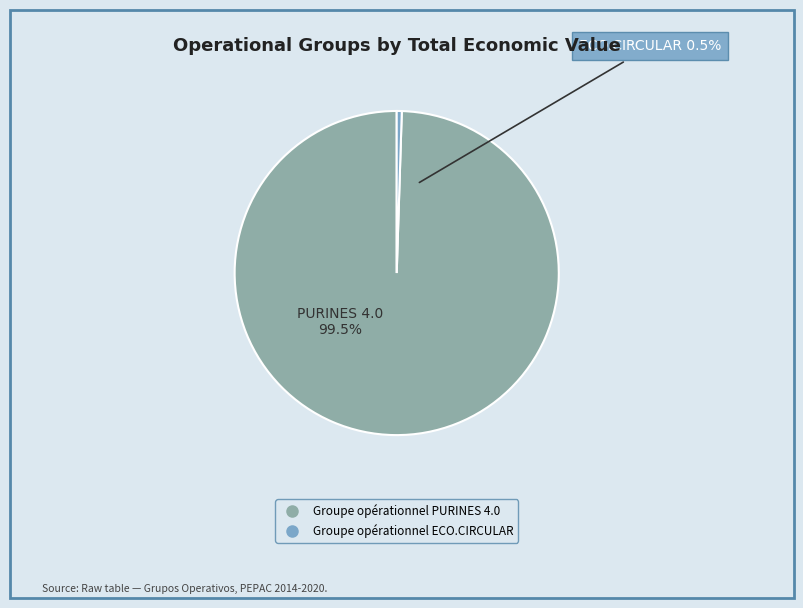

Is the sum of Groupe opérationnel PURINES 4.0 and Groupe opérationnel ECO.CIRCULAR greater than half?

Yes